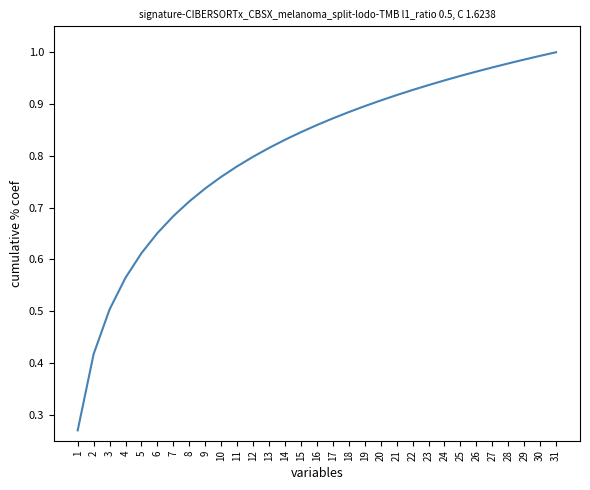

Rank the categories by value from lowest to highest.

1, 2, 3, 4, 5, 6, 7, 8, 9, 10, 11, 12, 13, 14, 15, 16, 17, 18, 19, 20, 21, 22, 23, 24, 25, 26, 27, 28, 29, 30, 31